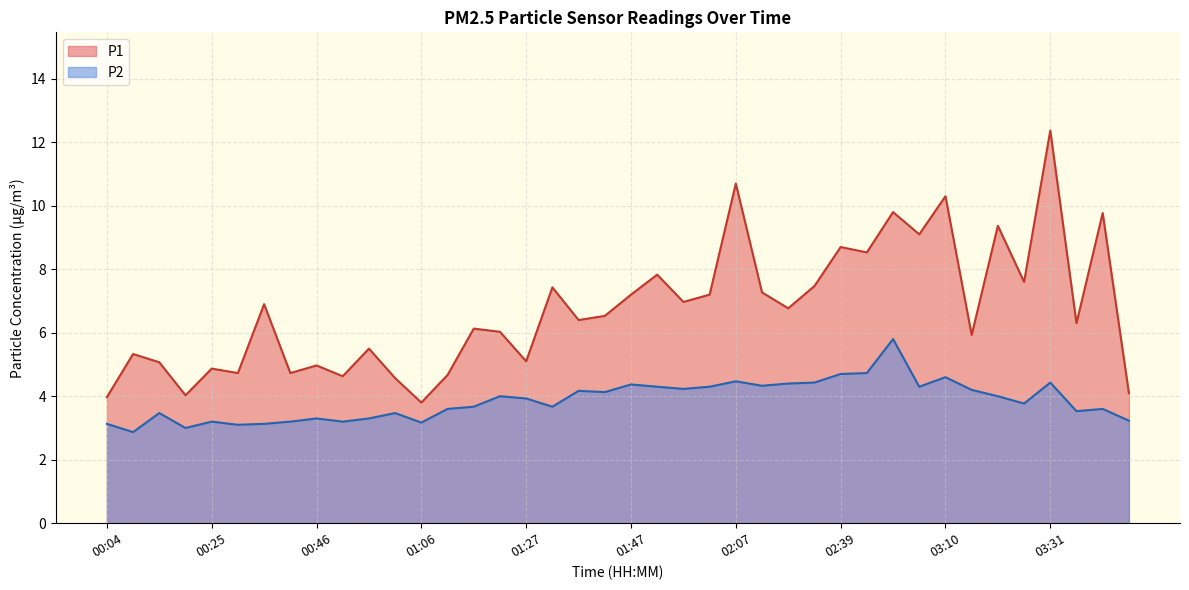

True or false: P2 and P1 intersect in this chart.

False